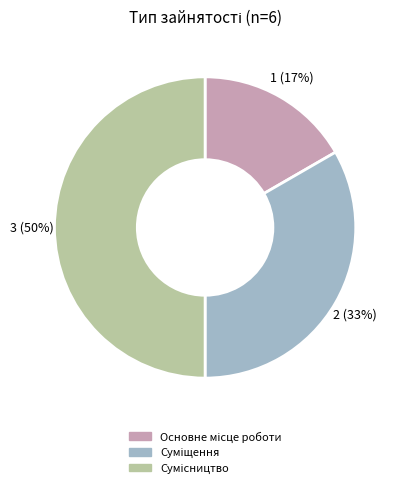

To the nearest percent, what is the difference between the largest and smallest slice percentages?

33%